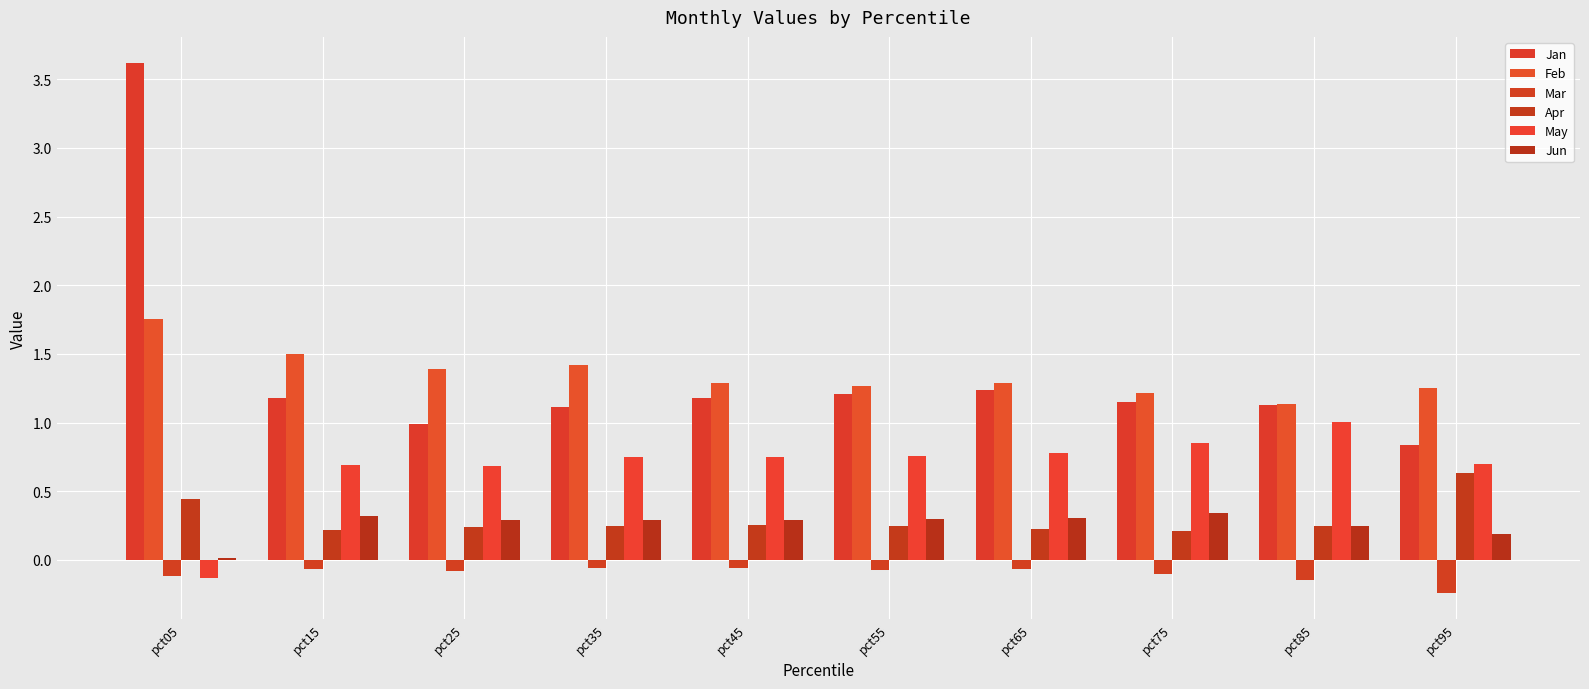

Reading left to right, what are all the values shown in this chart?

Jan: 3.6	1.2	1.0	1.1	1.2	1.2	1.2	1.2	1.1	0.8
Feb: 1.8	1.5	1.4	1.4	1.3	1.3	1.3	1.2	1.1	1.2
Mar: -0.1	-0.1	-0.1	-0.1	-0.1	-0.1	-0.1	-0.1	-0.1	-0.2
Apr: 0.4	0.2	0.2	0.2	0.3	0.2	0.2	0.2	0.2	0.6
May: -0.1	0.7	0.7	0.8	0.8	0.8	0.8	0.9	1.0	0.7
Jun: 0.0	0.3	0.3	0.3	0.3	0.3	0.3	0.3	0.2	0.2